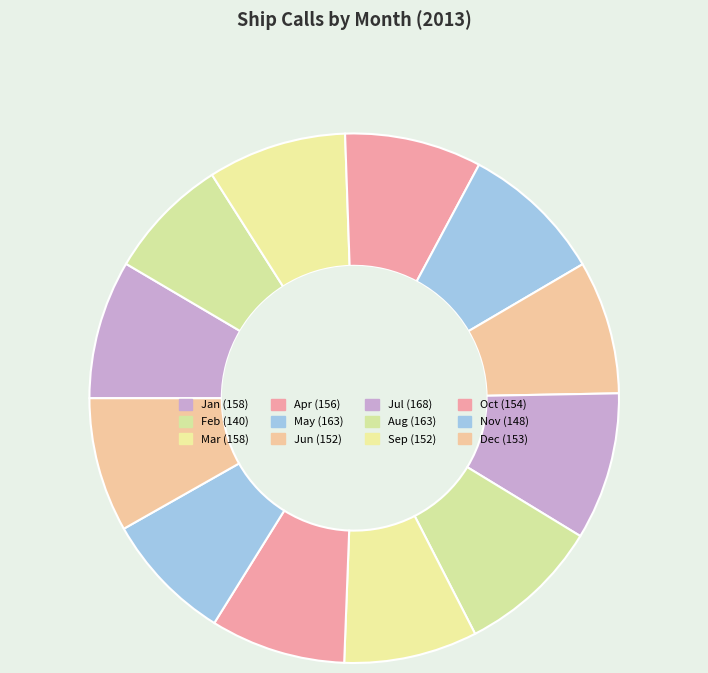

Rank the categories by value from lowest to highest.

Feb, Nov, Jun, Sep, Dec, Oct, Apr, Jan, Mar, May, Aug, Jul